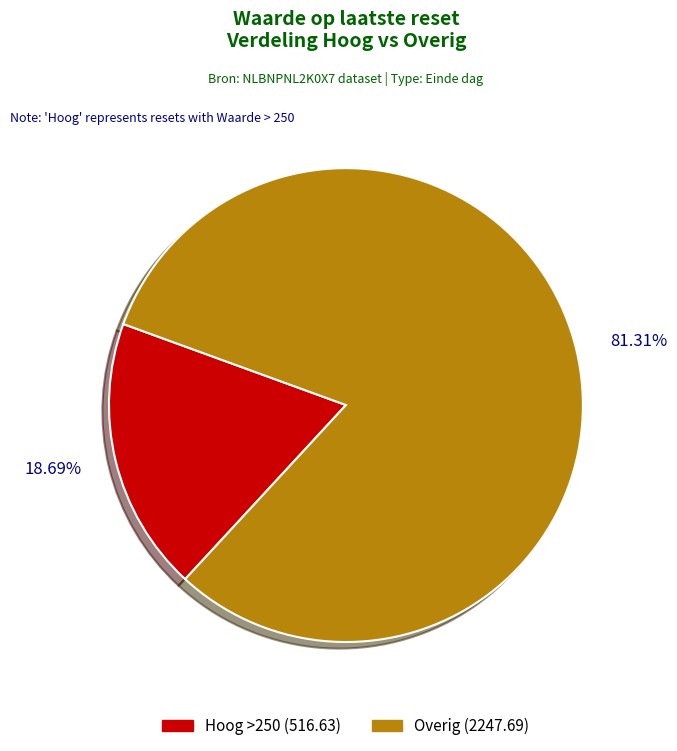

How many slices are in this pie chart?

2